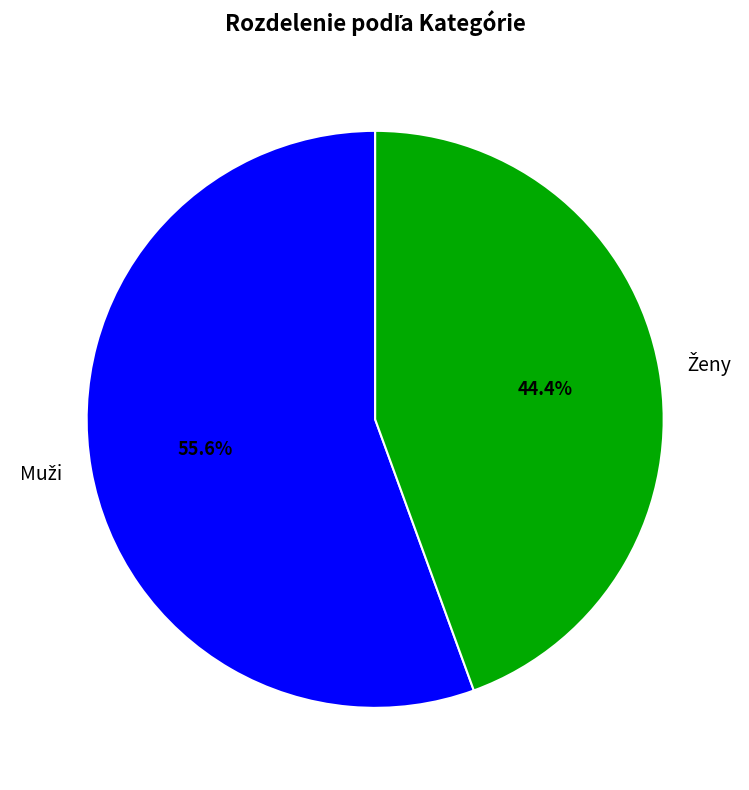

Is there any slice that represents more than half of the pie?

Yes